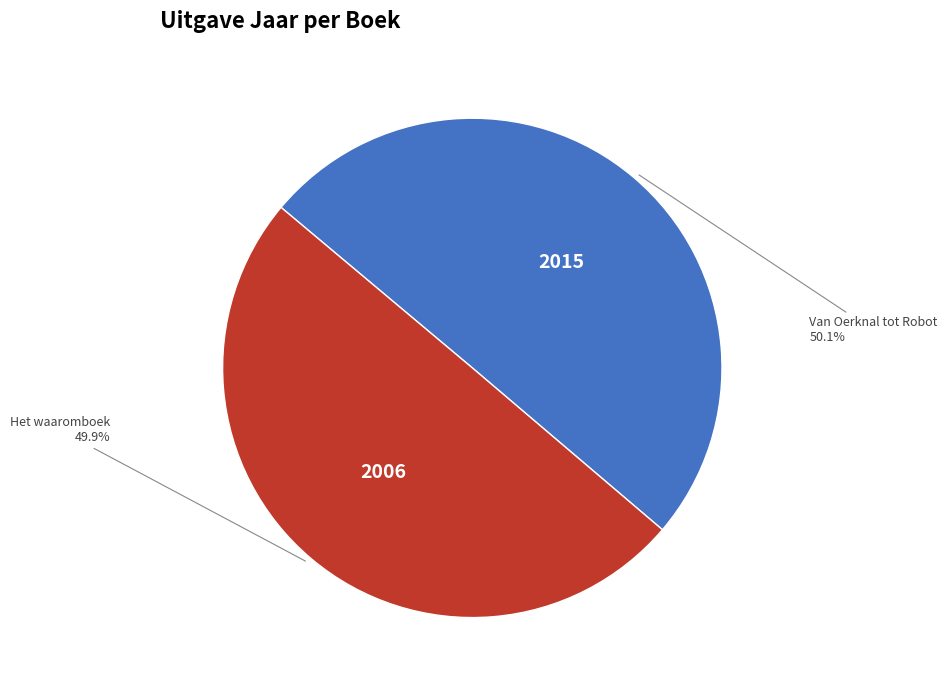

Does any single category account for the majority?

Yes